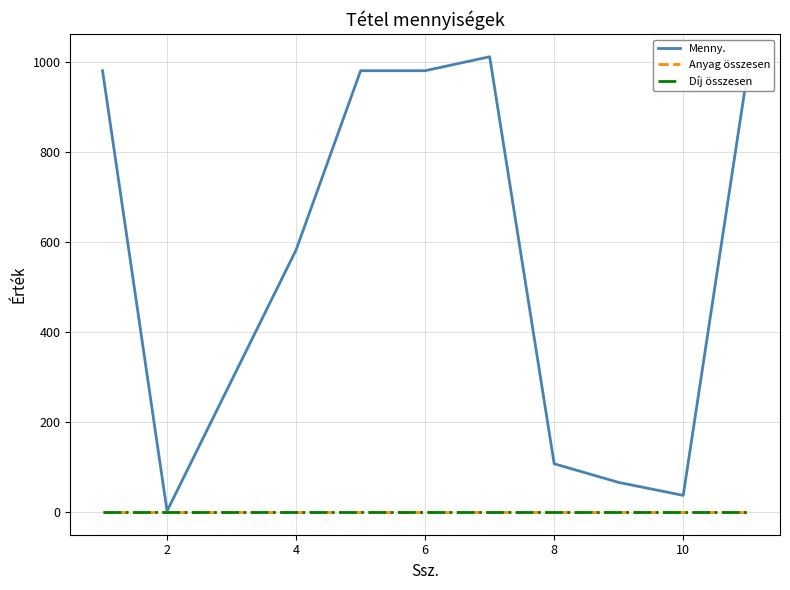

Which series has the largest total across all categories?

Menny.